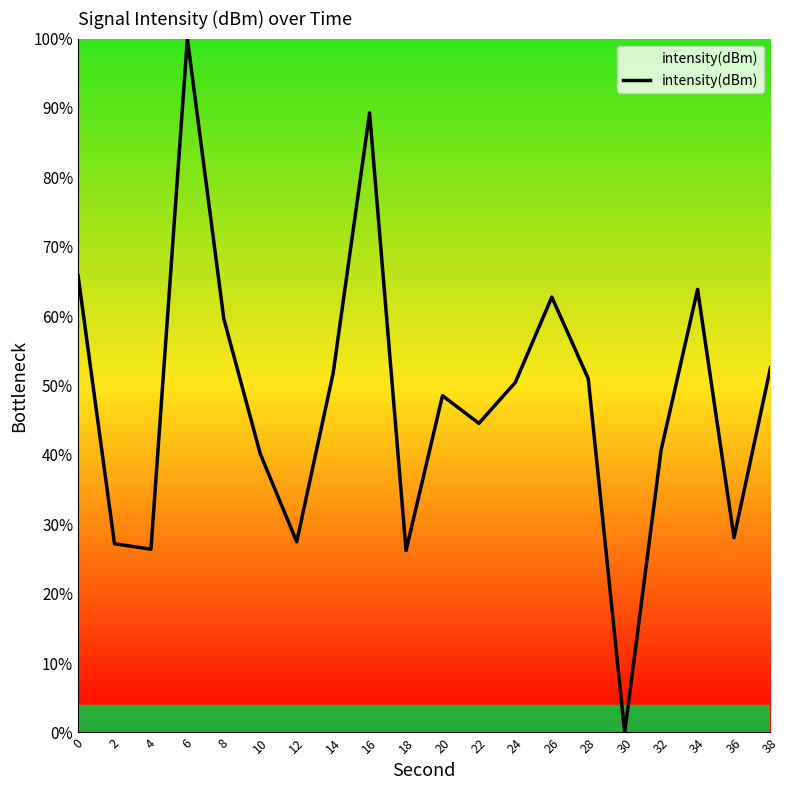

What is the difference between the values at 4 and 20?

22.1